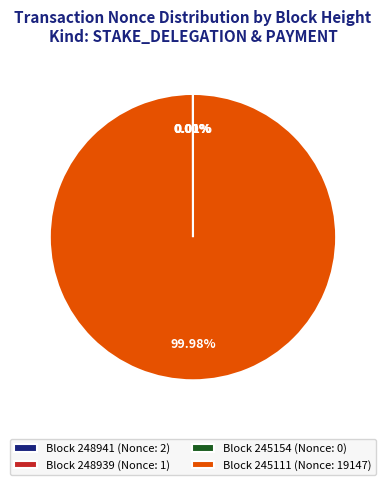

To the nearest percent, what is the average slice percentage?

25%